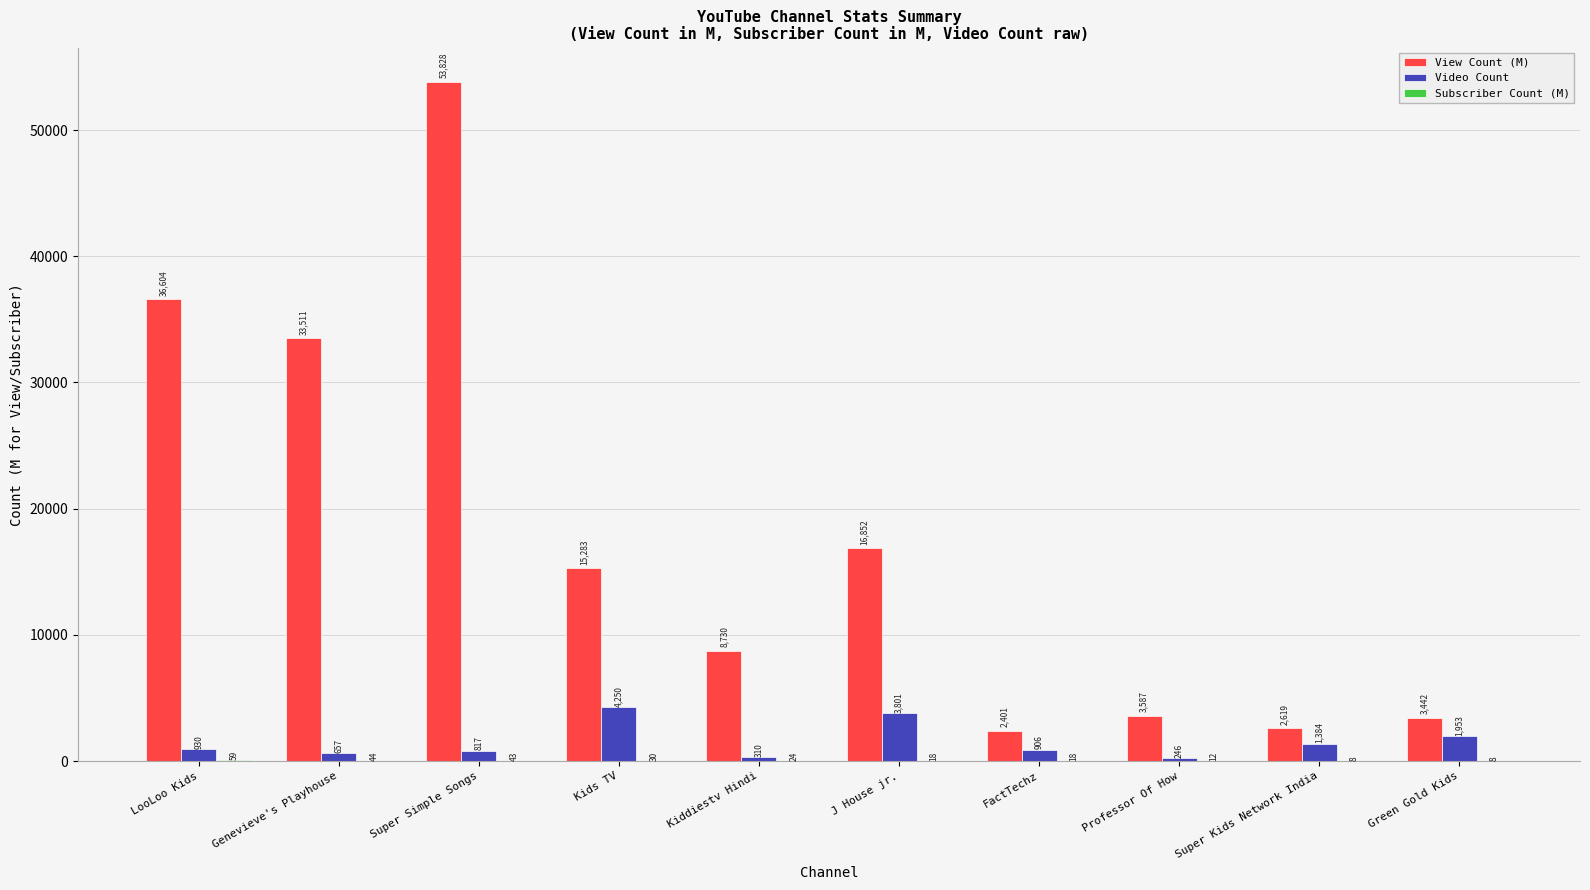

Which series has the largest total across all categories?

View Count (M)